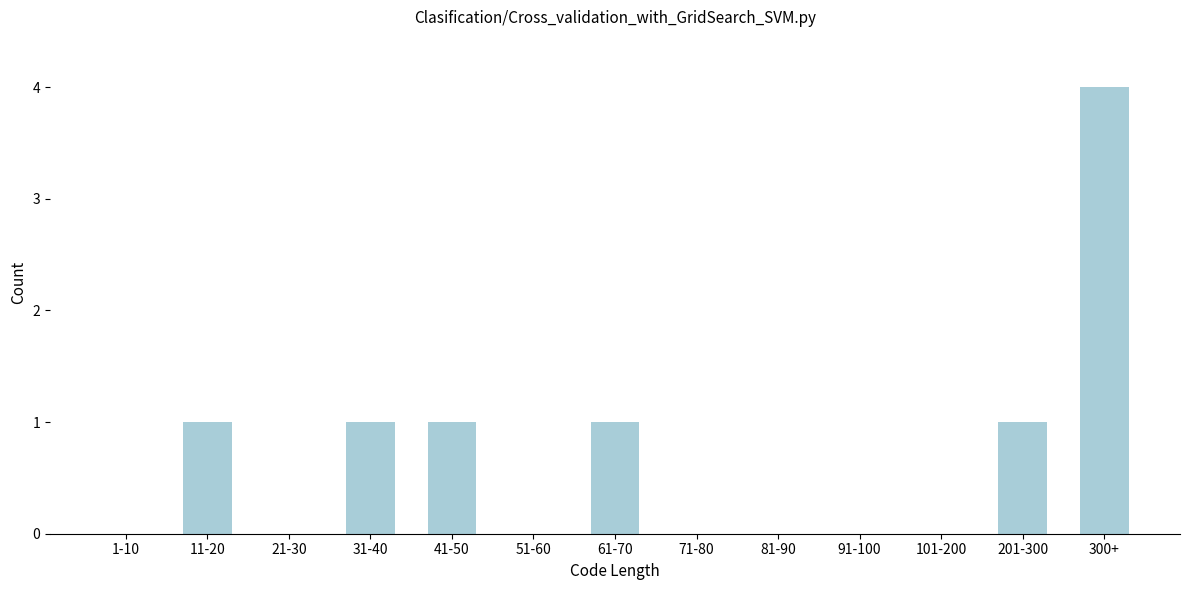

Reading left to right, what are all the values shown in this chart?

1-10=0	11-20=1	21-30=0	31-40=1	41-50=1	51-60=0	61-70=1	71-80=0	81-90=0	91-100=0	101-200=0	201-300=1	300+=4